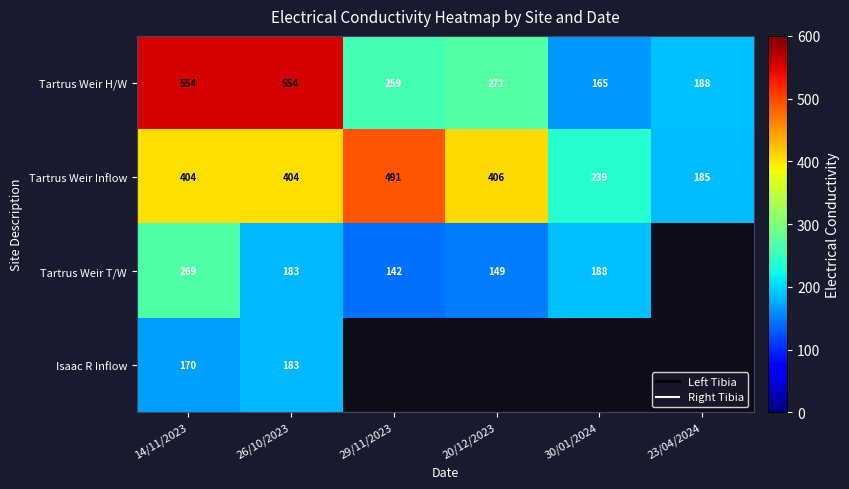

Which series has the largest range (max minus min)?

Tartrus Weir H/W